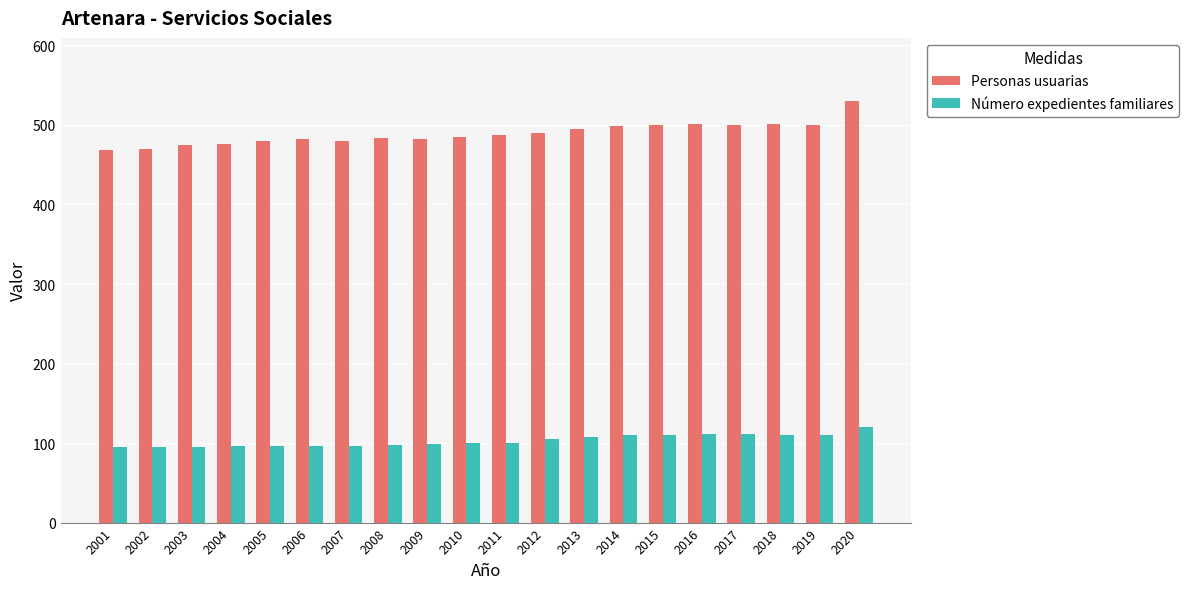

The value of Número expedientes familiares at 2009 is 99. True or false?

True